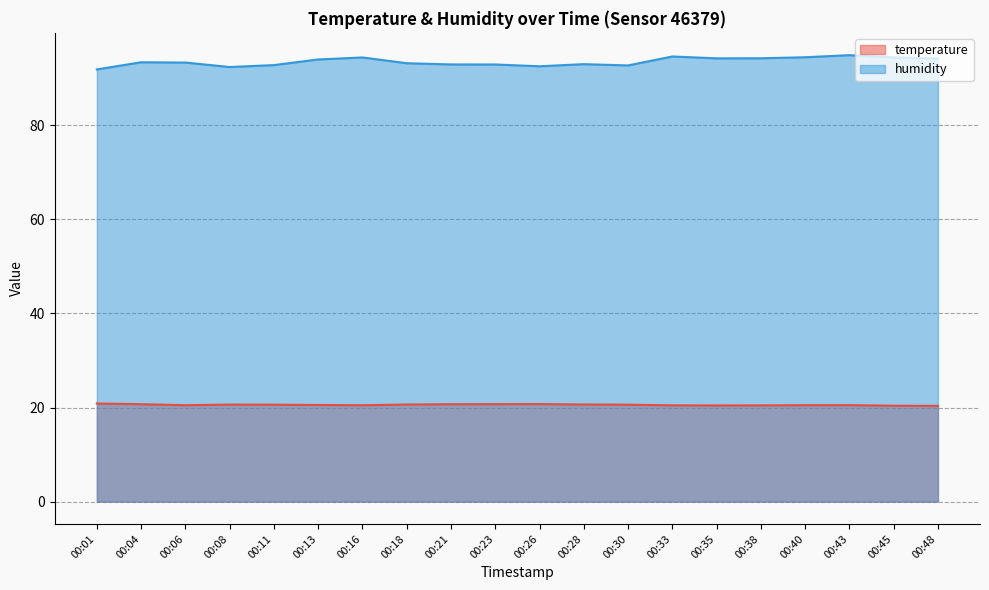

True or false: humidity and temperature intersect in this chart.

False